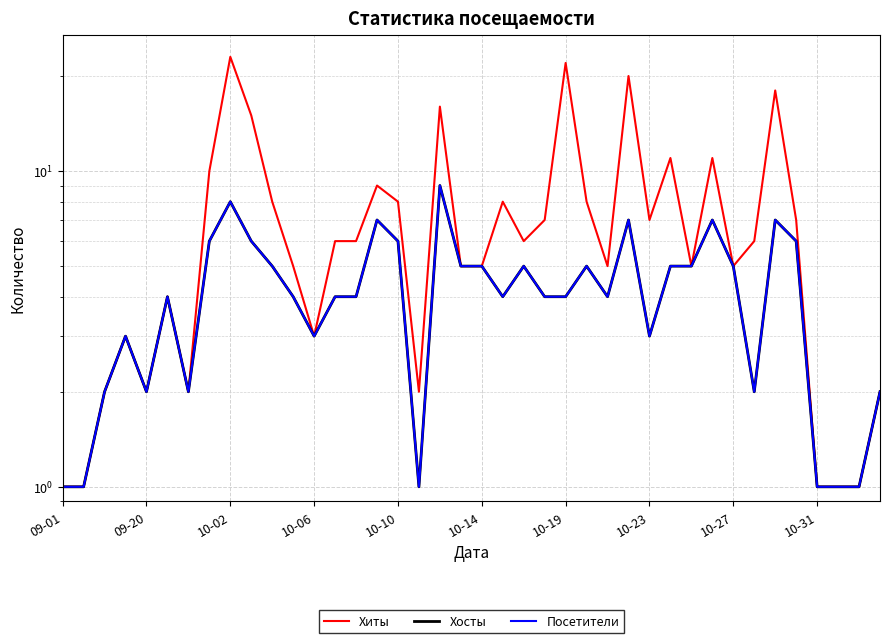

Does the chart have visible grid lines?

Yes